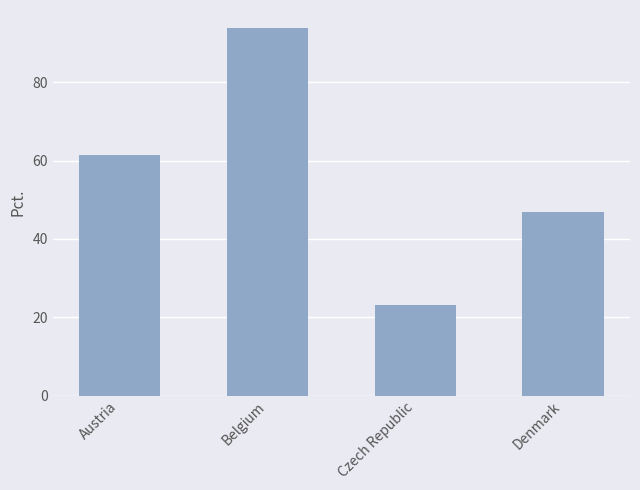

What is the label of the 3rd bar from the left?

Czech Republic